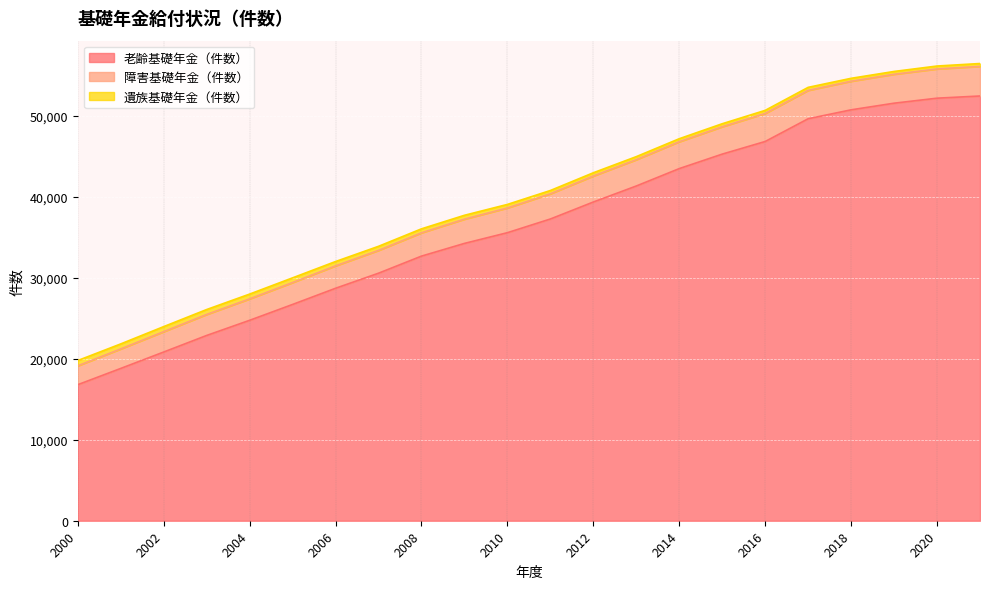

At which label does 障害基礎年金（件数） reach its minimum?

2000